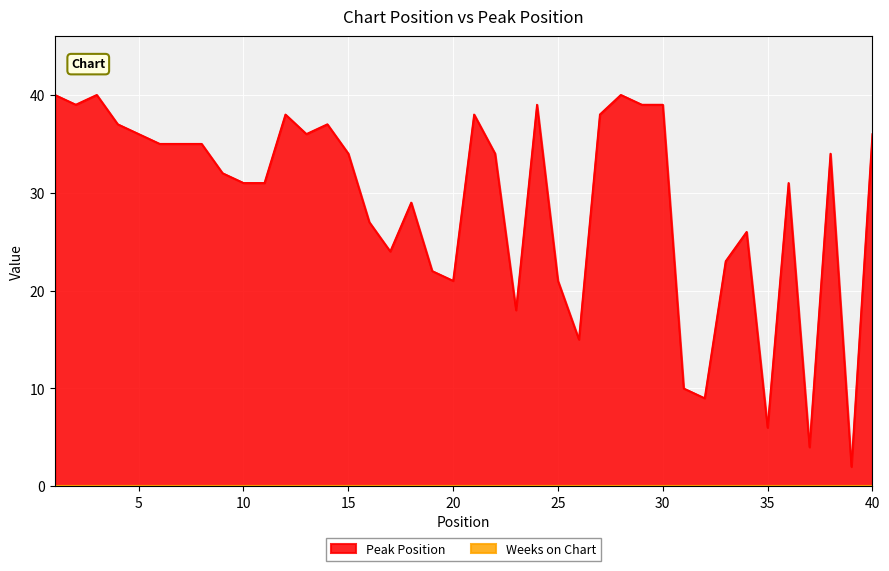

Which label corresponds to the smallest value in the chart?

39